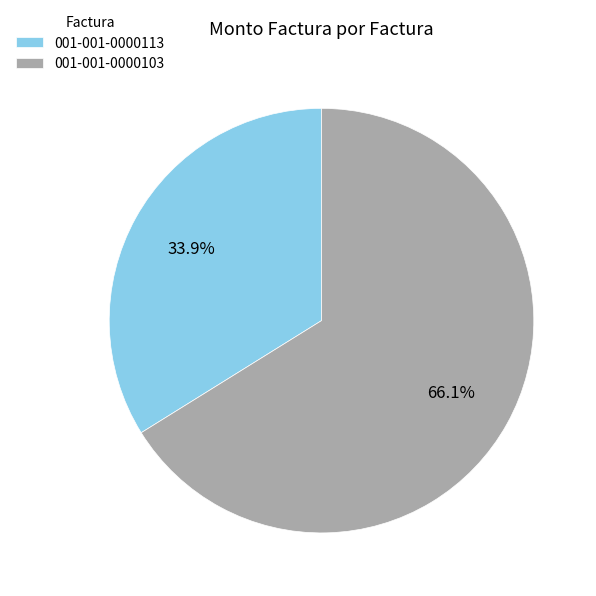

Which has a higher value, 001-001-0000113 or 001-001-0000103?

001-001-0000103